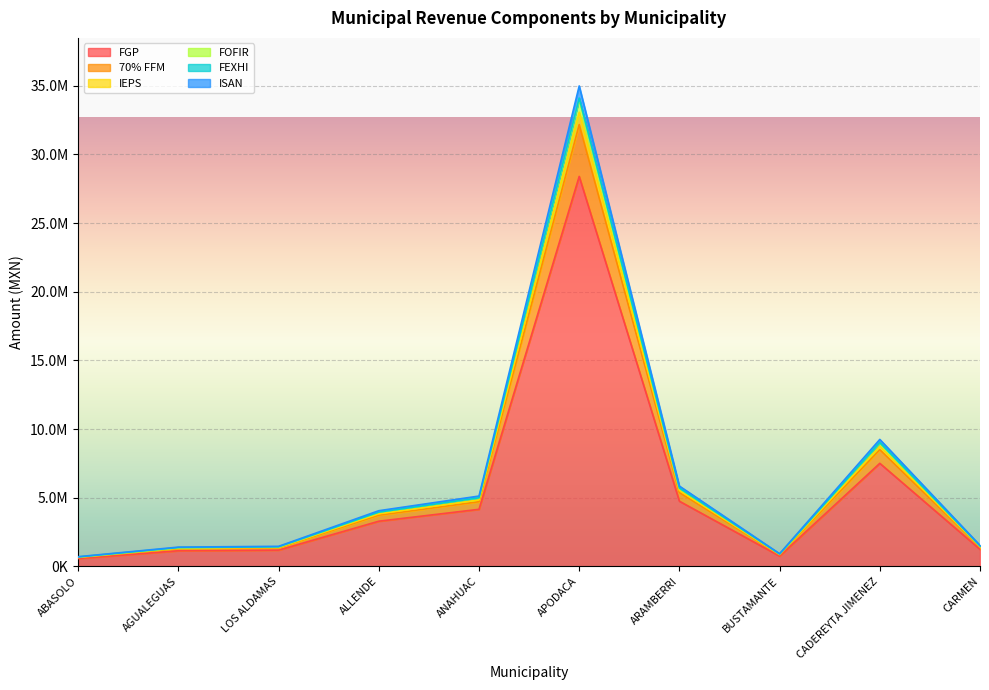

At which label is IEPS closest to 16869018?

CADEREYTA JIMENEZ